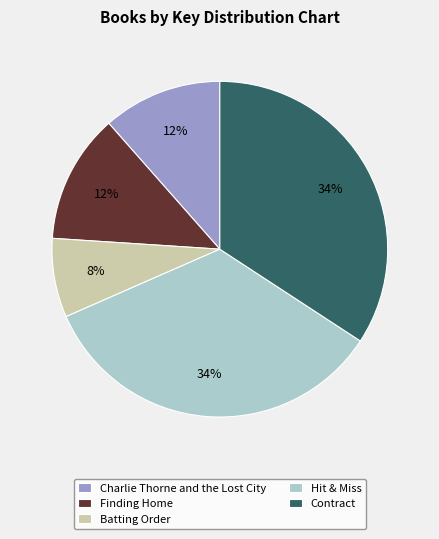

The Finding Home slice represents 12% of the pie. True or false?

True